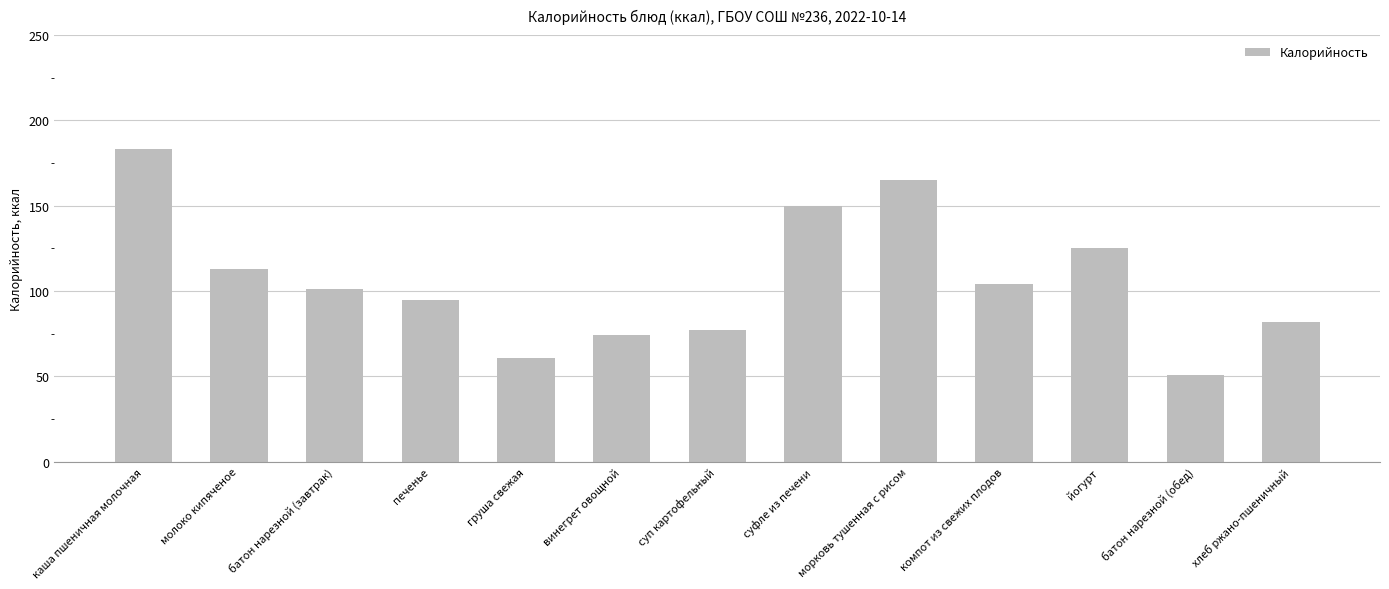

At which category does the chart reach its peak across all series?

каша пшеничная молочная